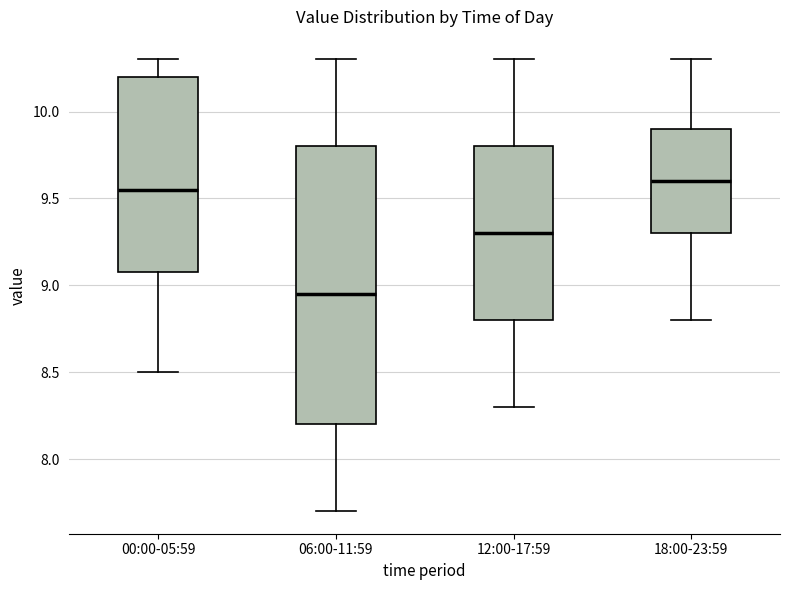

Reading left to right, read every box against the y-axis: the position of its median line, the range the box covers, and the ends of its whiskers. The values are not printed on the chart, so give them approximately, as read against the axis.

00:00-05:59: median 9.55, box 9.10 to 10.20, whiskers 8.50 to 10.30
06:00-11:59: median 8.95, box 8.20 to 9.80, whiskers 7.70 to 10.30
12:00-17:59: median 9.30, box 8.80 to 9.80, whiskers 8.30 to 10.30
18:00-23:59: median 9.60, box 9.30 to 9.90, whiskers 8.80 to 10.30